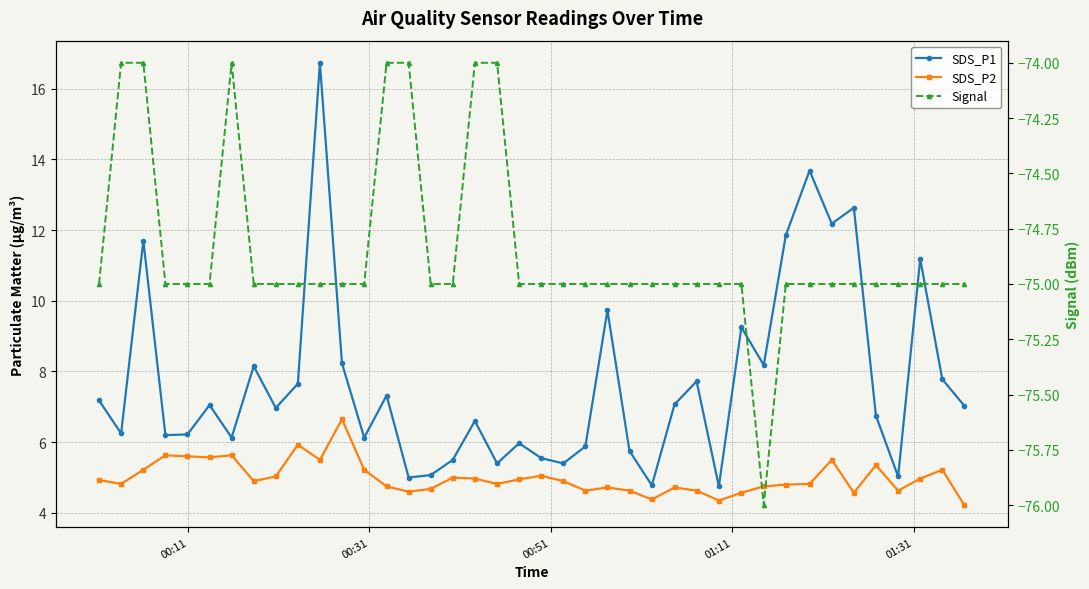

Reading right to left, extract all data points from this chart.

SDS_P1: 7.0	7.8	11.2	5.0	6.8	12.6	12.2	13.7	11.8	8.2	9.2	4.8	7.7	7.1	4.8	5.8	9.7	5.9	5.4	5.5	6.0	5.4	6.6	5.5	5.1	5.0	7.3	6.1	8.2	16.7	7.7	7.0	8.2	6.1	7.0	6.2	6.2	11.7	6.2	7.2
SDS_P2: 4.2	5.2	5.0	4.6	5.3	4.6	5.5	4.8	4.8	4.8	4.6	4.3	4.6	4.7	4.4	4.6	4.7	4.6	4.9	5.0	5.0	4.8	5.0	5.0	4.7	4.6	4.8	5.2	6.7	5.5	5.9	5.0	4.9	5.6	5.6	5.6	5.6	5.2	4.8	4.9
Signal: -75.0	-75.0	-75.0	-75.0	-75.0	-75.0	-75.0	-75.0	-75.0	-76.0	-75.0	-75.0	-75.0	-75.0	-75.0	-75.0	-75.0	-75.0	-75.0	-75.0	-75.0	-74.0	-74.0	-75.0	-75.0	-74.0	-74.0	-75.0	-75.0	-75.0	-75.0	-75.0	-75.0	-74.0	-75.0	-75.0	-75.0	-74.0	-74.0	-75.0